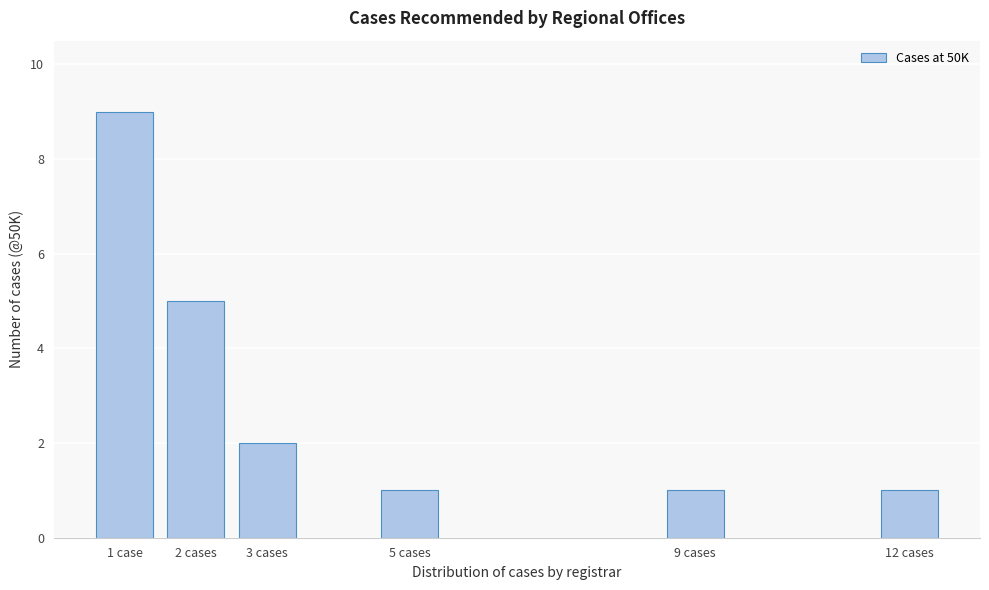

Reading left to right, transcribe all the data shown in this chart.

9	5	2	1	1	1